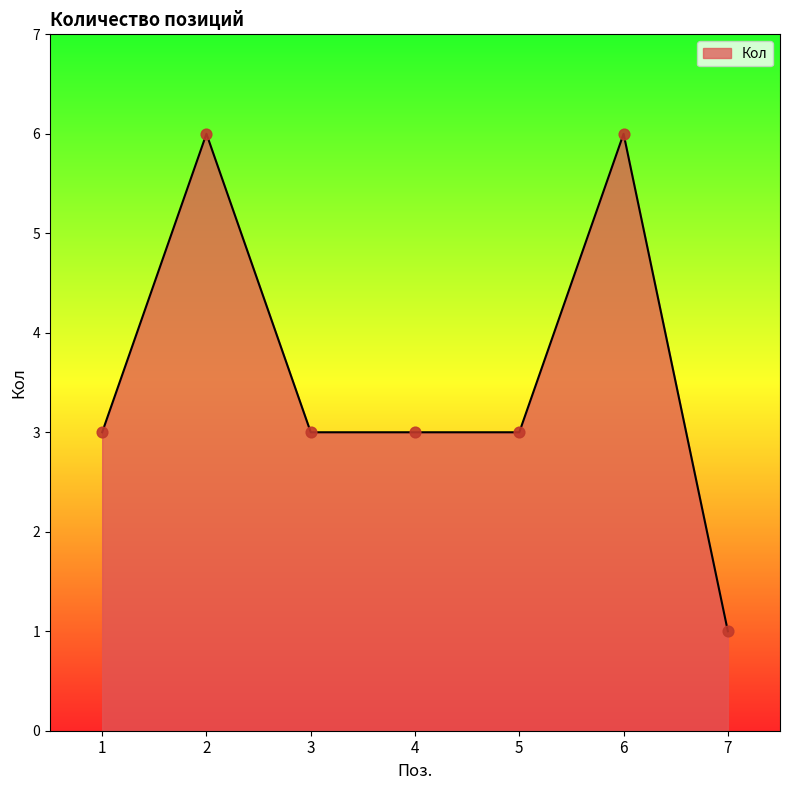

What is the ratio of the value at 6 to the value at 4?

2.0